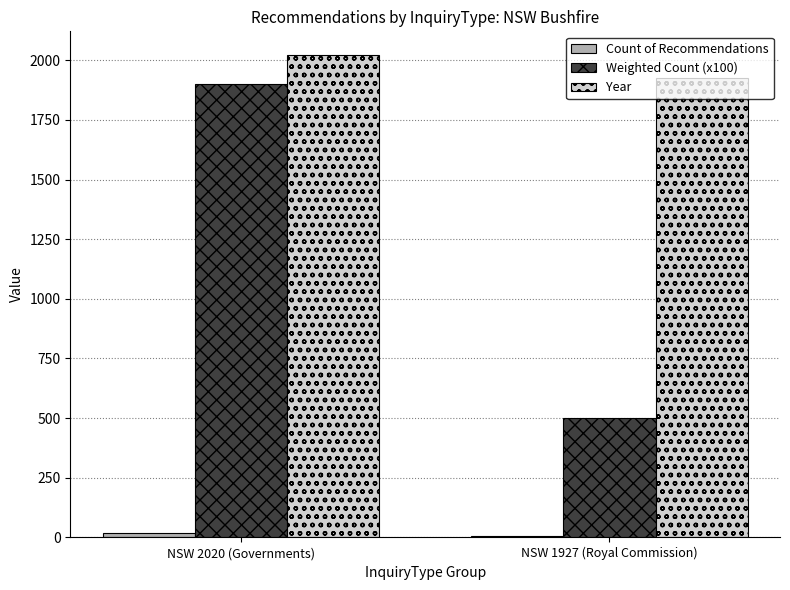

What is the greatest value displayed?

2020